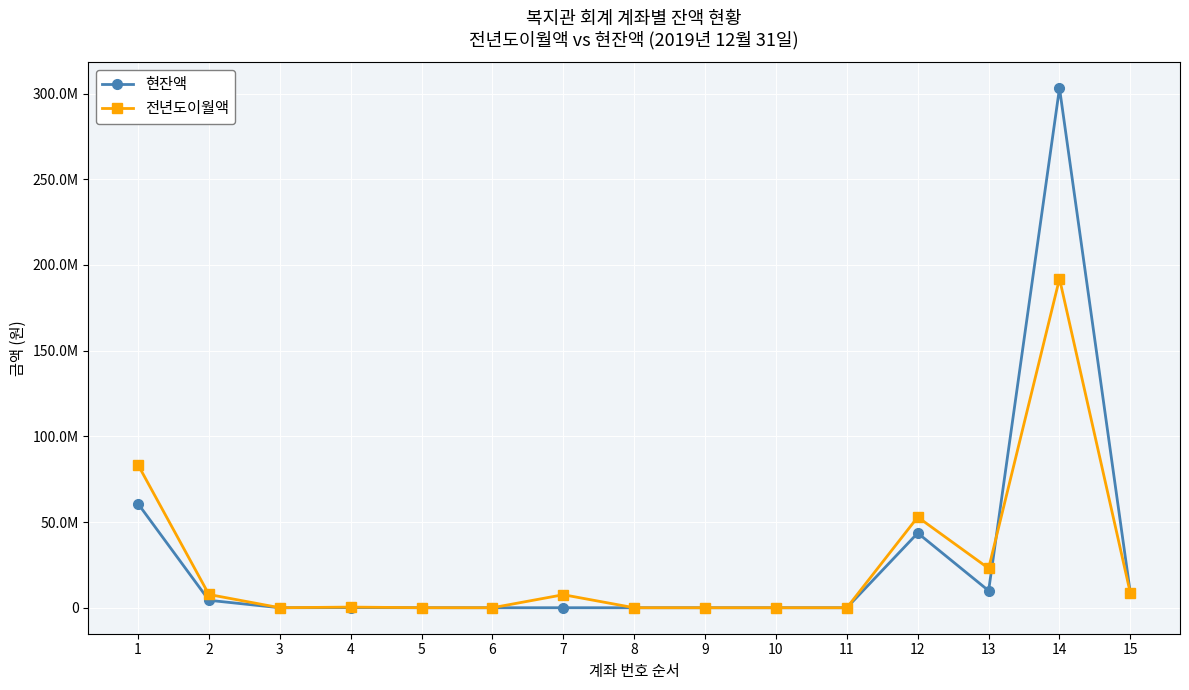

Which series has the largest total across all categories?

현잔액